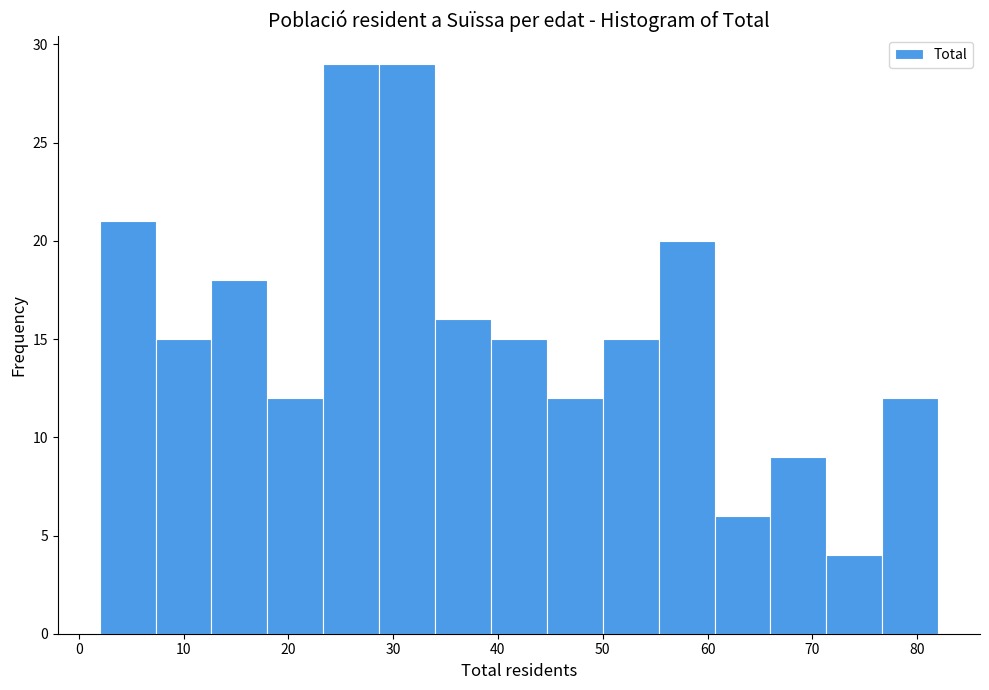

Reading left to right, list every bar in this chart as the range it spans on the x-axis followed by its height. Neither the bar edges nor the heights are printed on the chart, so give them approximately, as read against the axes.

2 to 7: 21
7 to 13: 15
13 to 18: 18
18 to 23: 12
23 to 29: 29
29 to 34: 29
34 to 39: 16
39 to 45: 15
45 to 50: 12
50 to 55: 15
55 to 61: 20
61 to 66: 6
66 to 71: 9
71 to 77: 4
77 to 82: 12